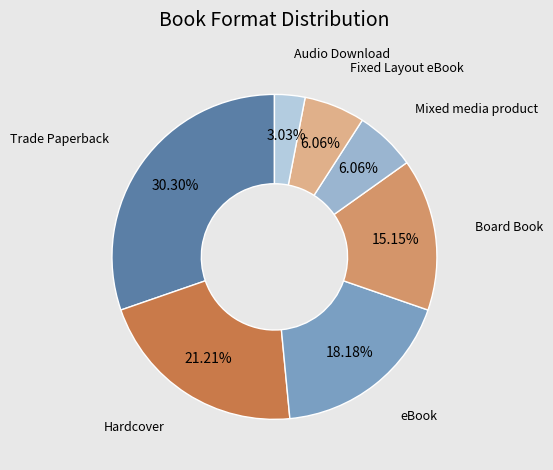

Approximately how many times larger is the value at Board Book compared to eBook?

0.8